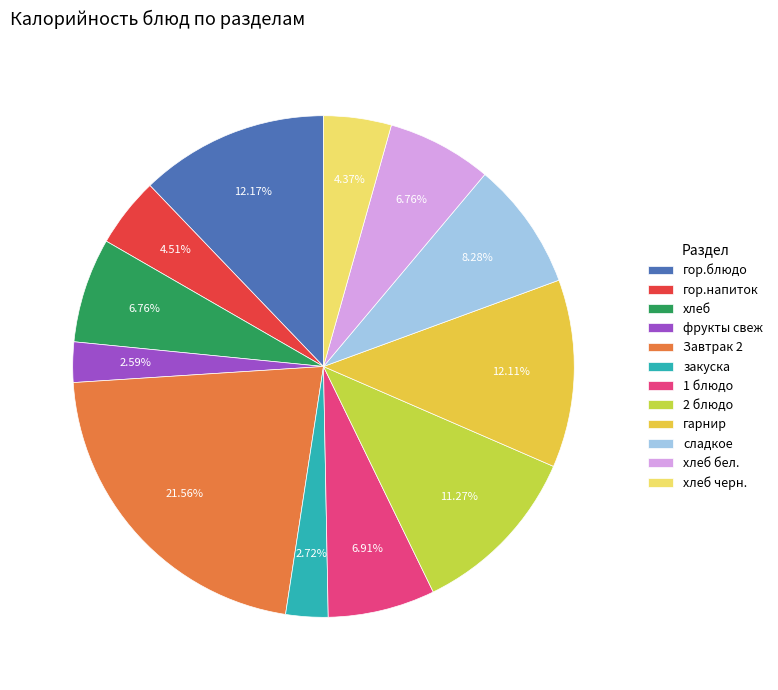

Is there a majority slice in this chart?

No